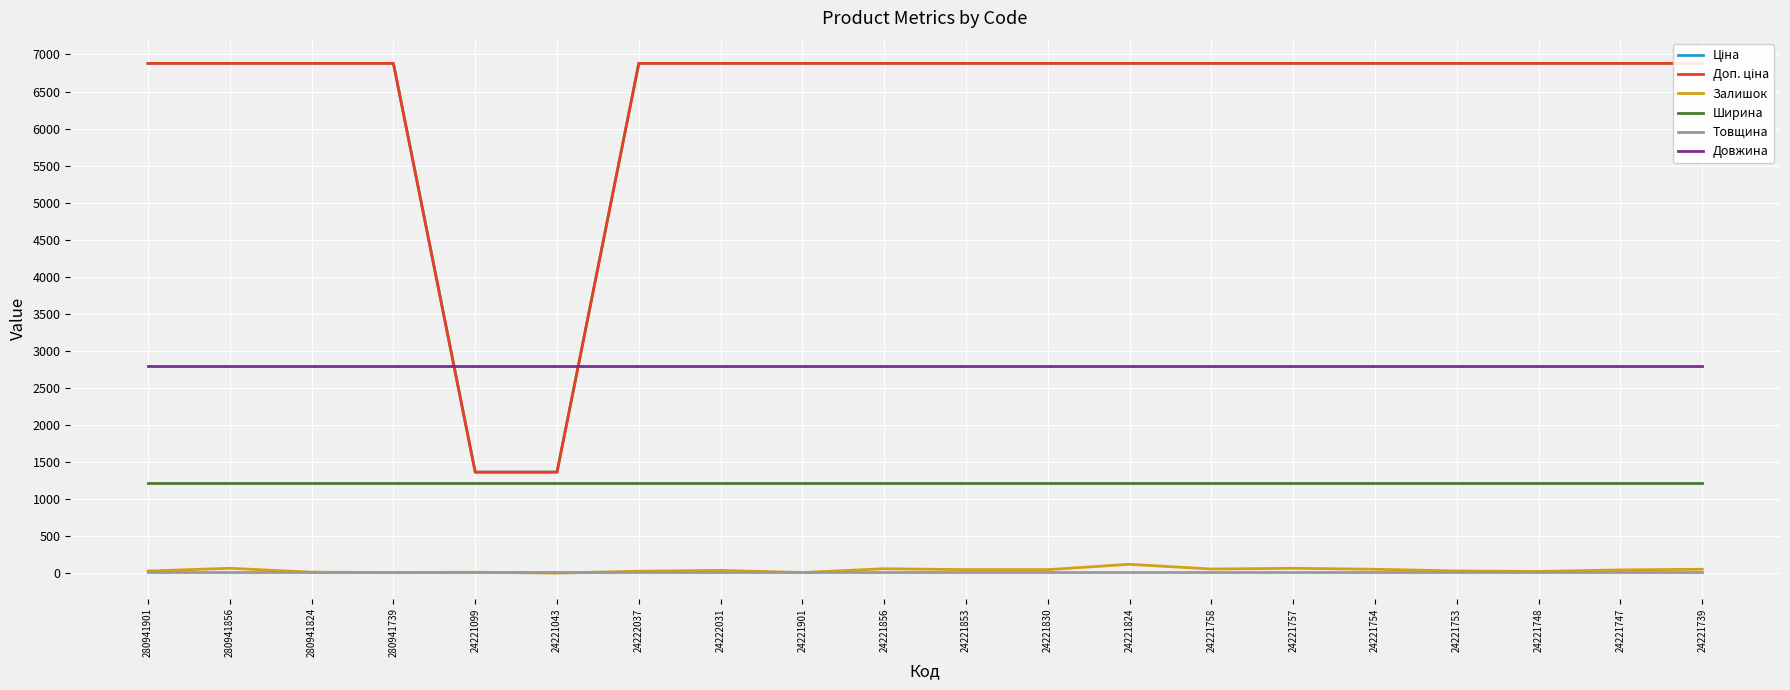

Is this an area chart (filled region under the line)?

No